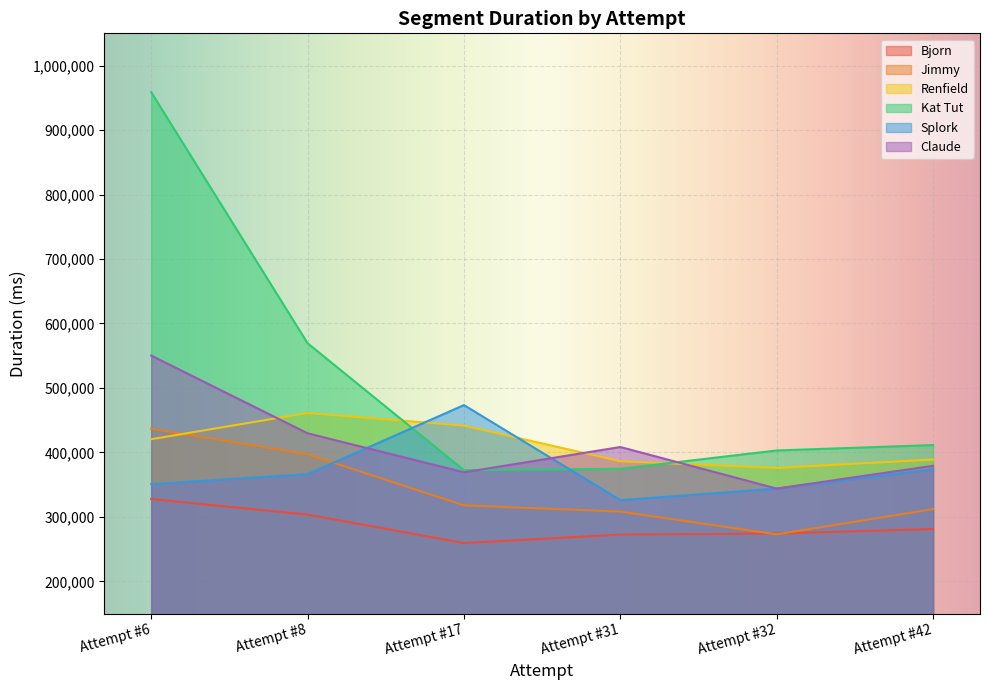

The Renfield series shows 441534 at Attempt #17. True or false?

True